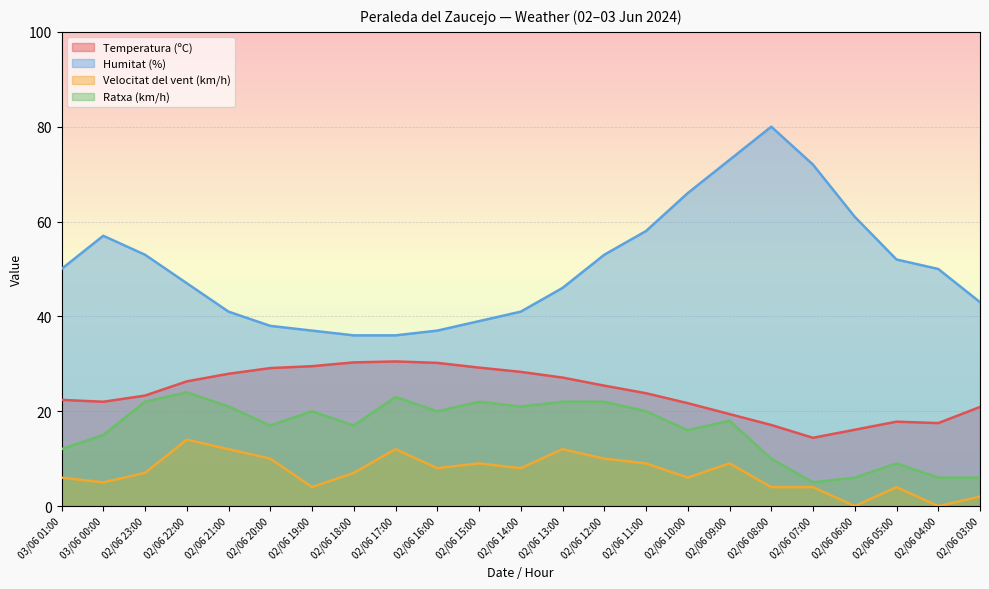

The Velocitat del vent (km/h) series shows 6.0 at 02/06 10:00. True or false?

True